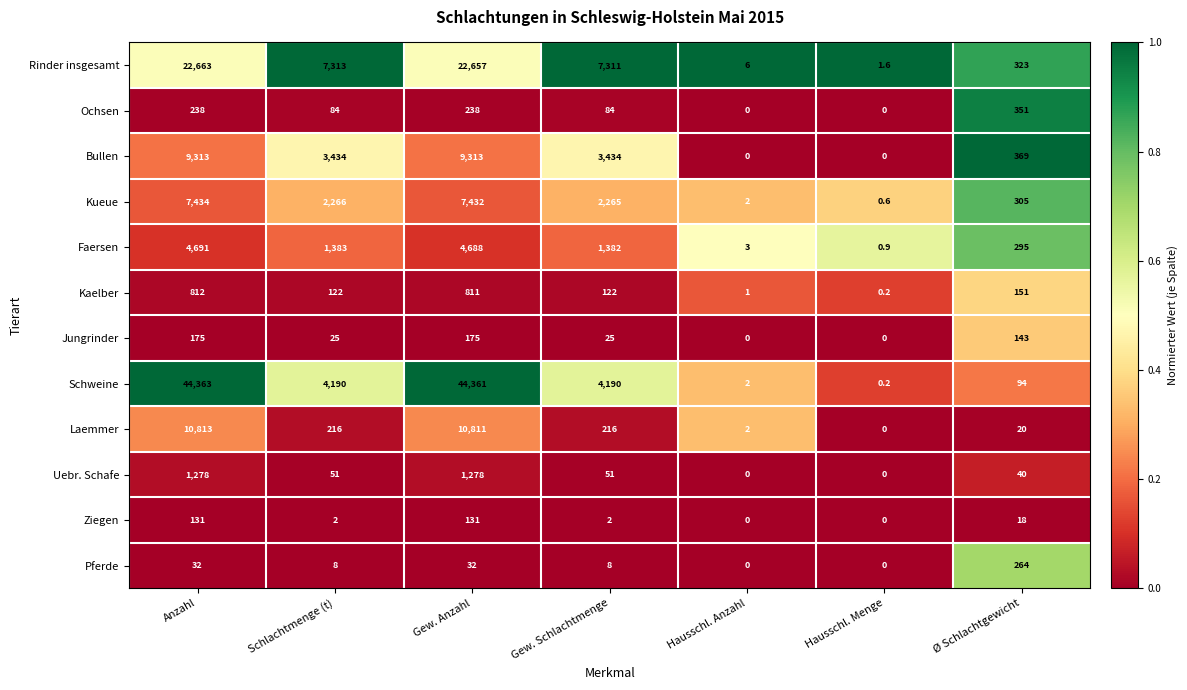

The Rinder insgesamt series shows 1.6 at Hausschl. Menge. True or false?

True